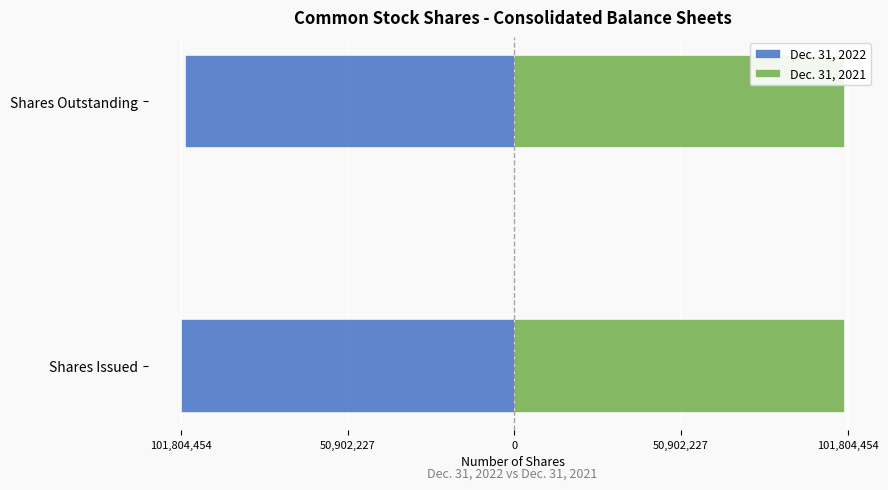

How many Dec. 31, 2022 values are between -101804454 and -100687820?

2